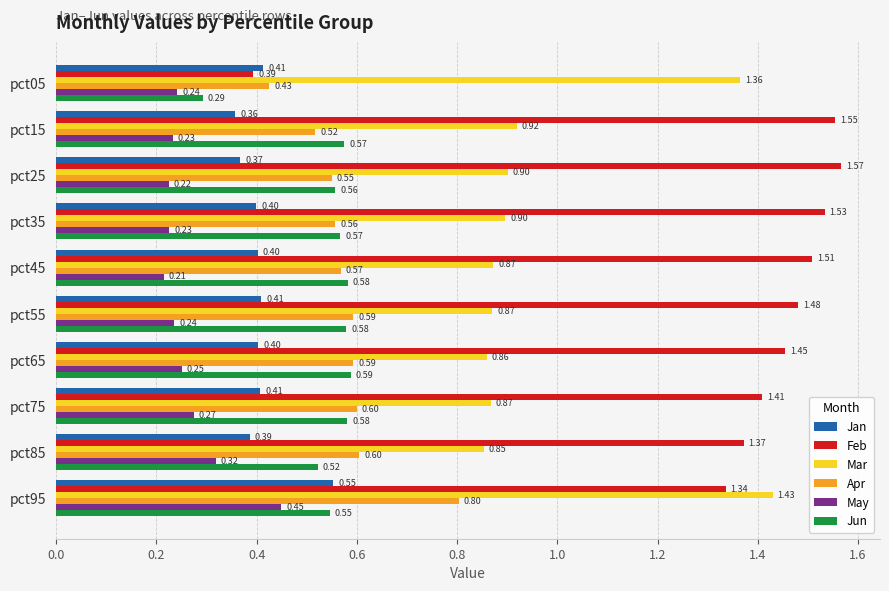

What is the sum of the Jan values at pct55 and pct45?

0.8